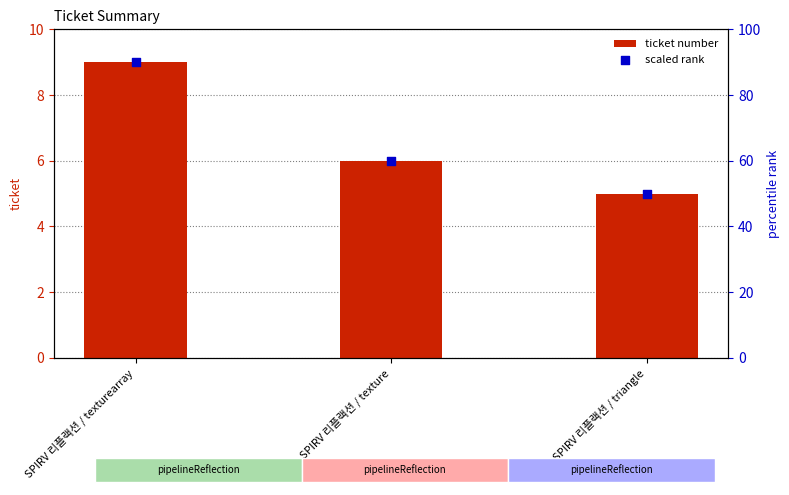

Which series contains the lowest Y value?

ticket number